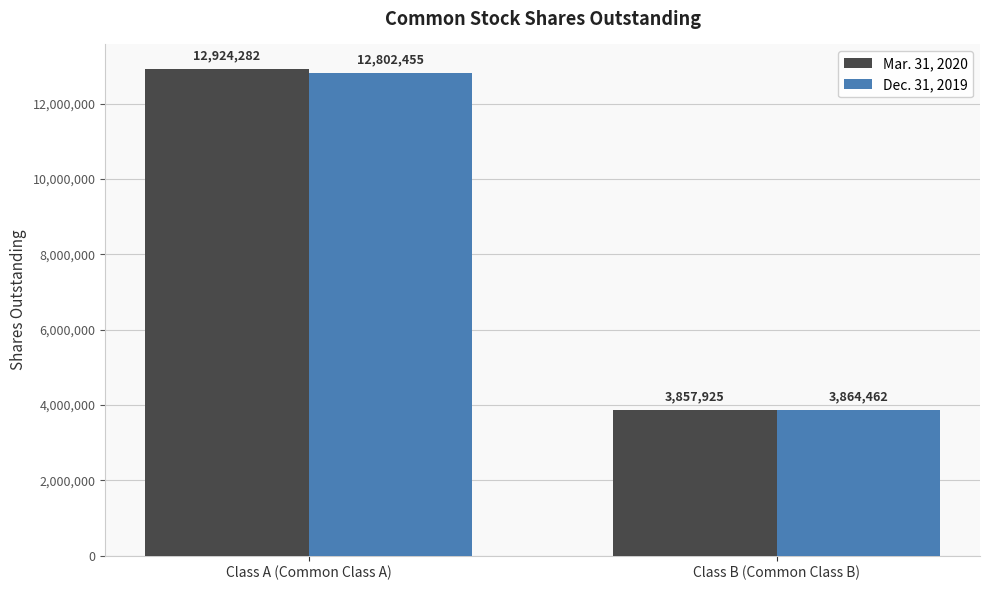

At how many categories does at least one series exceed 8195678?

1